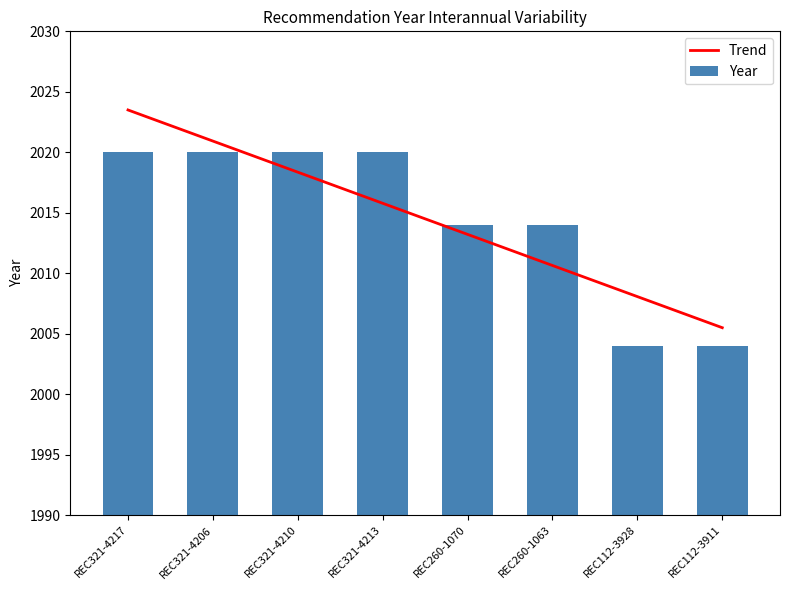

Which has a higher value, REC321-4217 or REC112-3911?

REC321-4217